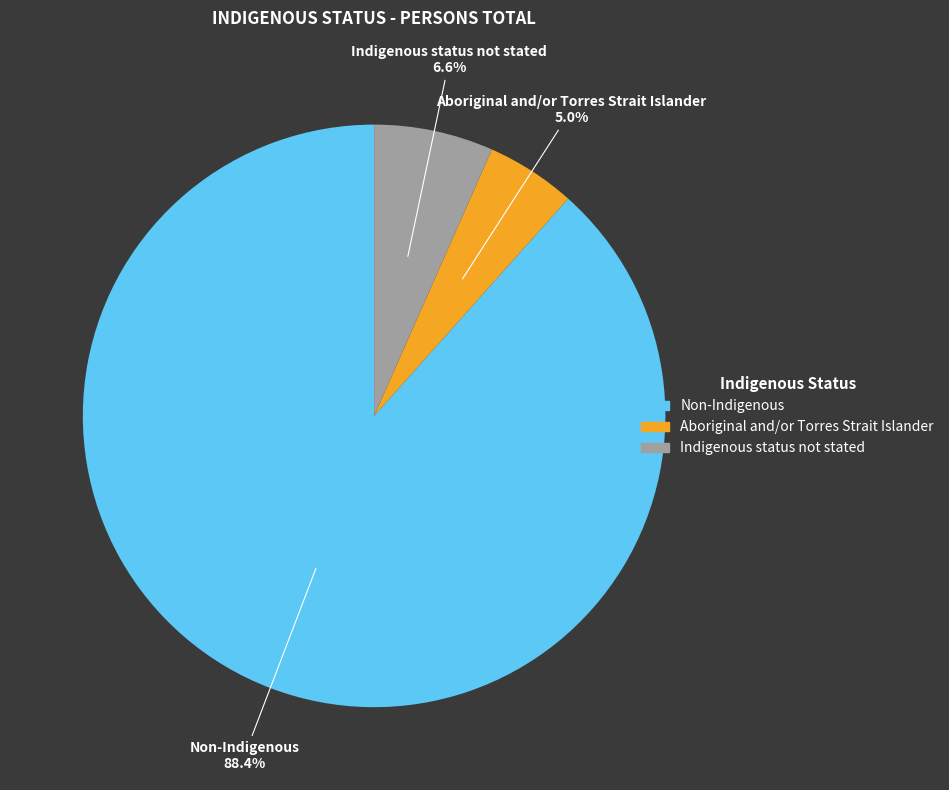

What is the smallest slice in the pie chart?

Aboriginal and/or Torres Strait Islander